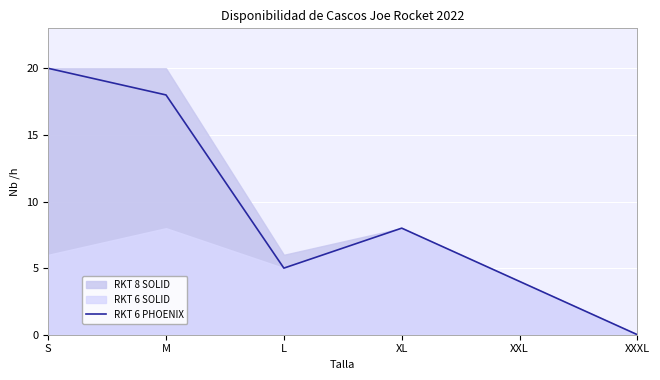

The RKT 6 PHOENIX series shows 7 at L. True or false?

False